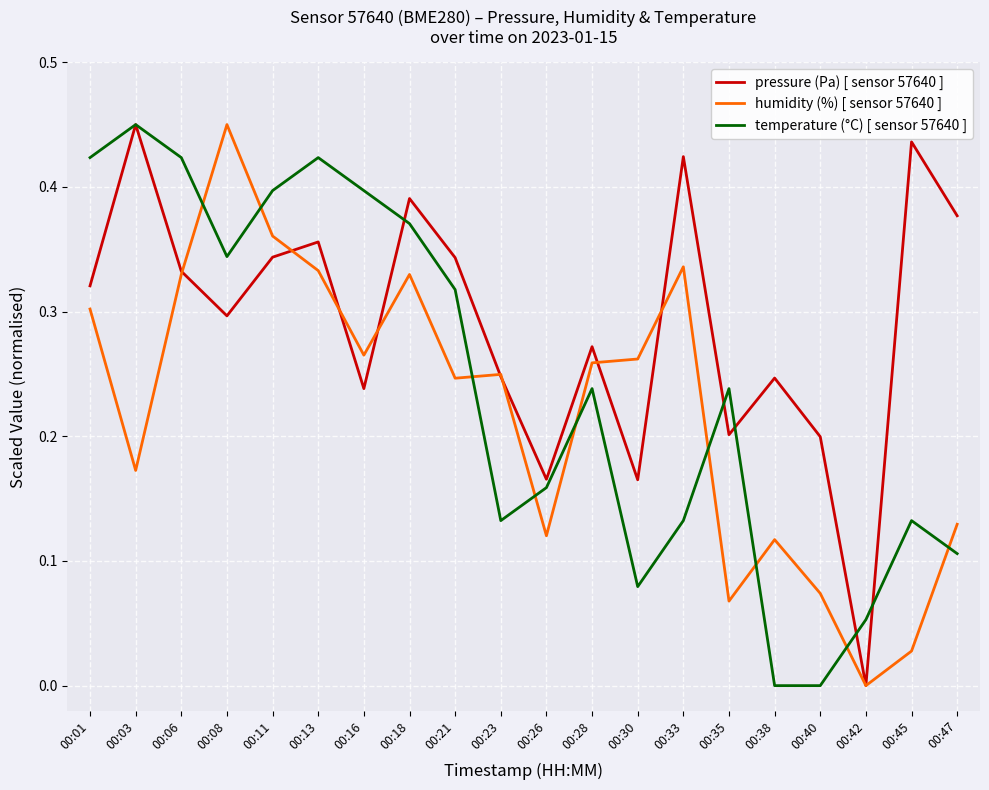

Between 00:28 and 00:40, which series saw the biggest shift?

temperature (°C) [ sensor 57640 ]